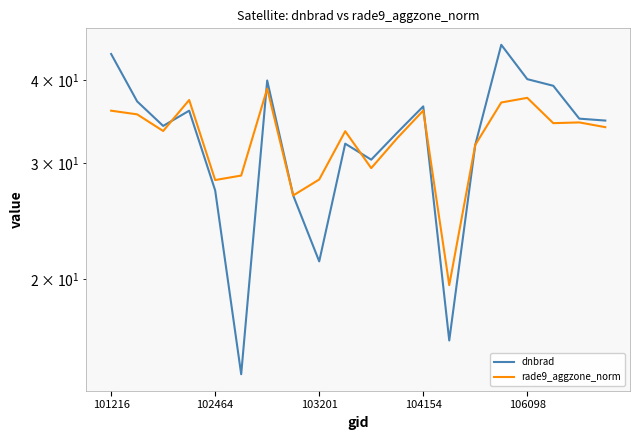

Which series has the largest total across all categories?

dnbrad